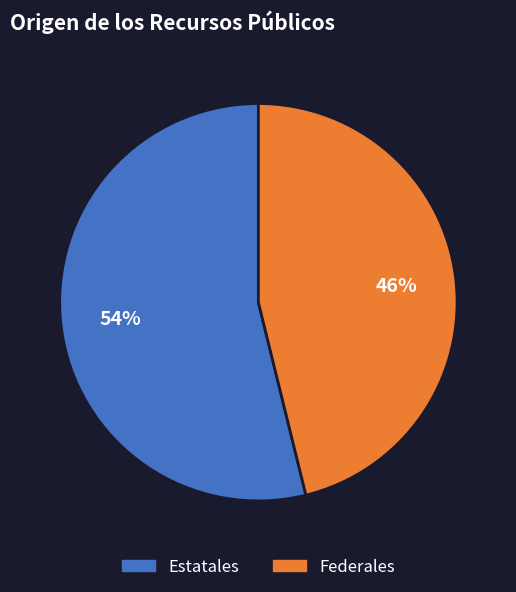

Is it true that Estatales is 54% of the pie?

True